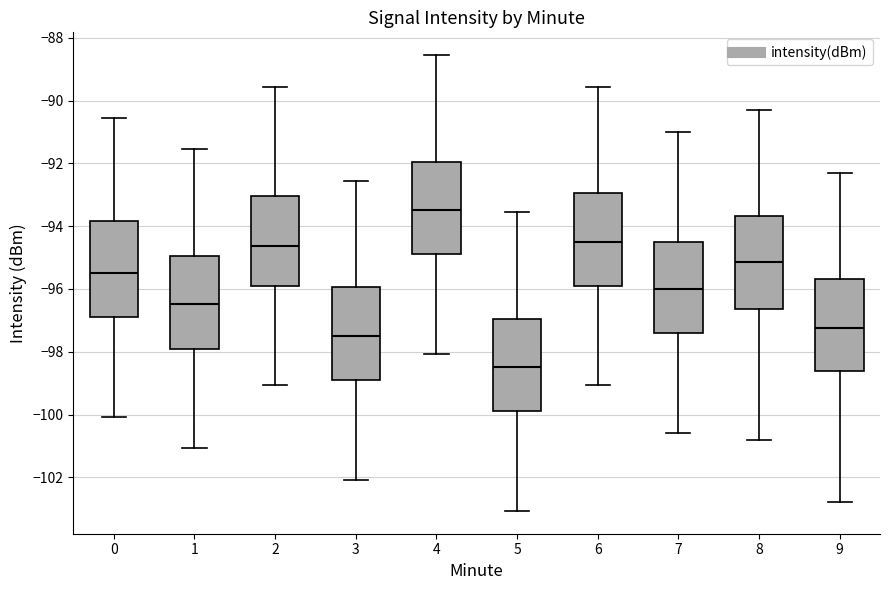

Reading left to right, read every box against the y-axis: the position of its median line, the range the box covers, and the ends of its whiskers. The values are not printed on the chart, so give them approximately, as read against the axis.

0: median -95.4, box -96.8 to -93.8, whiskers -100.0 to -90.6
1: median -96.4, box -97.8 to -95.0, whiskers -101.0 to -91.6
2: median -94.6, box -95.8 to -93.0, whiskers -99.0 to -89.6
3: median -97.4, box -98.8 to -96.0, whiskers -102.0 to -92.6
4: median -93.4, box -94.8 to -92.0, whiskers -98.0 to -88.6
5: median -98.4, box -99.8 to -97.0, whiskers -103.0 to -93.6
6: median -94.4, box -95.8 to -93.0, whiskers -99.0 to -89.6
7: median -96.0, box -97.4 to -94.4, whiskers -100.6 to -91.0
8: median -95.2, box -96.6 to -93.6, whiskers -100.8 to -90.2
9: median -97.2, box -98.6 to -95.6, whiskers -102.8 to -92.2